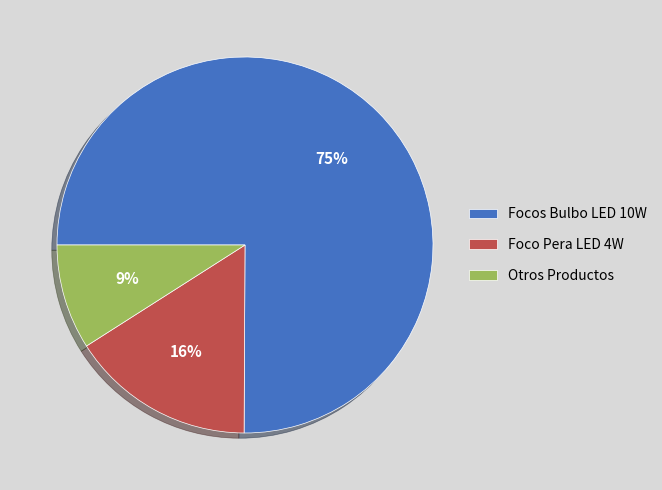

What is the smallest slice in the pie chart?

Otros Productos